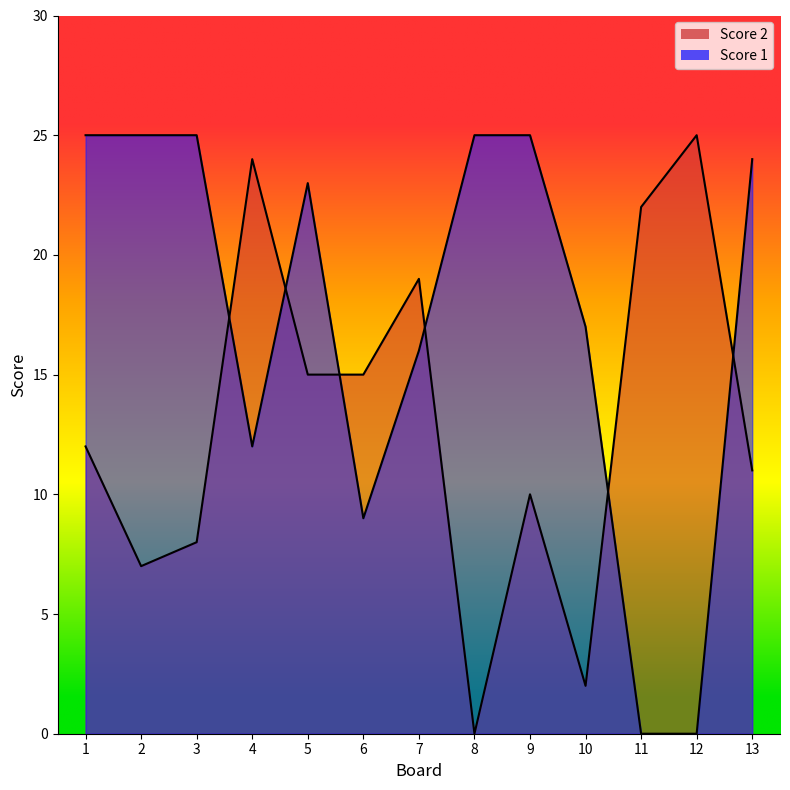

Where does the Score 2 series first go above 12?

4